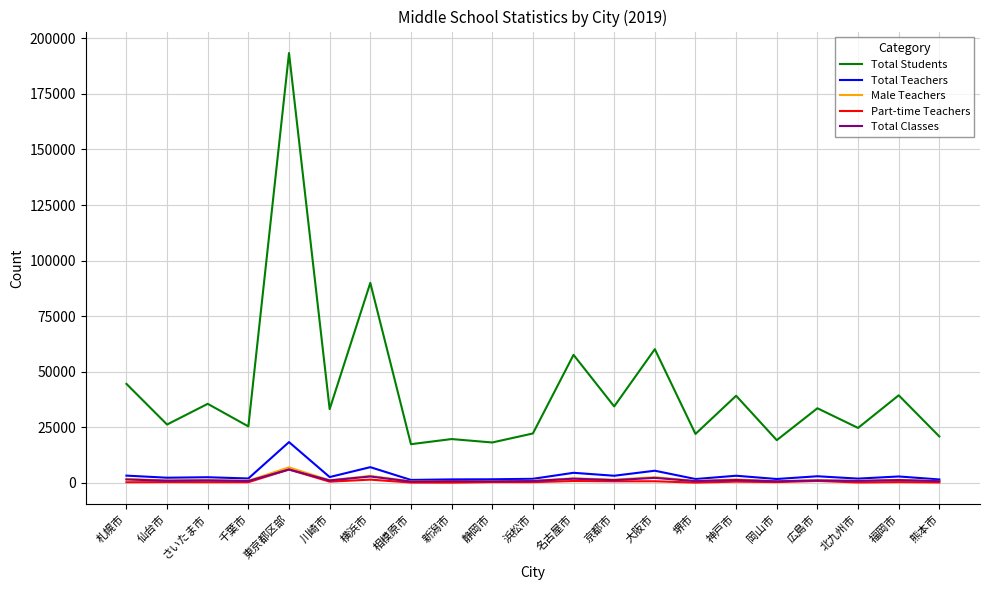

Which series has the largest total across all categories?

Total Students